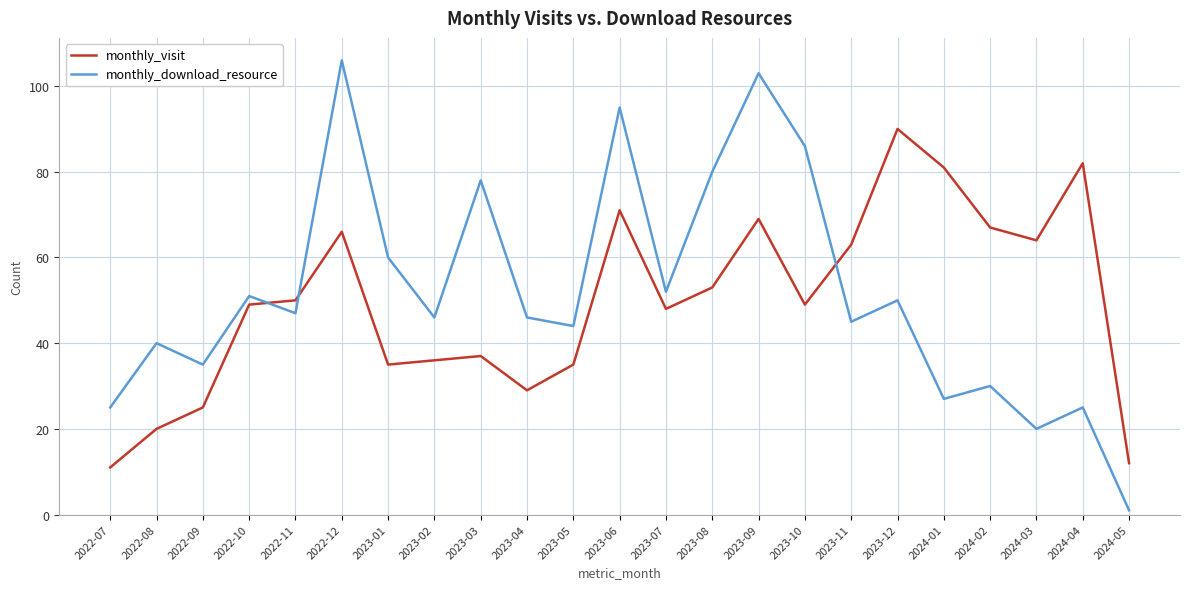

At which category does monthly_visit reach its first local peak?

2022-12